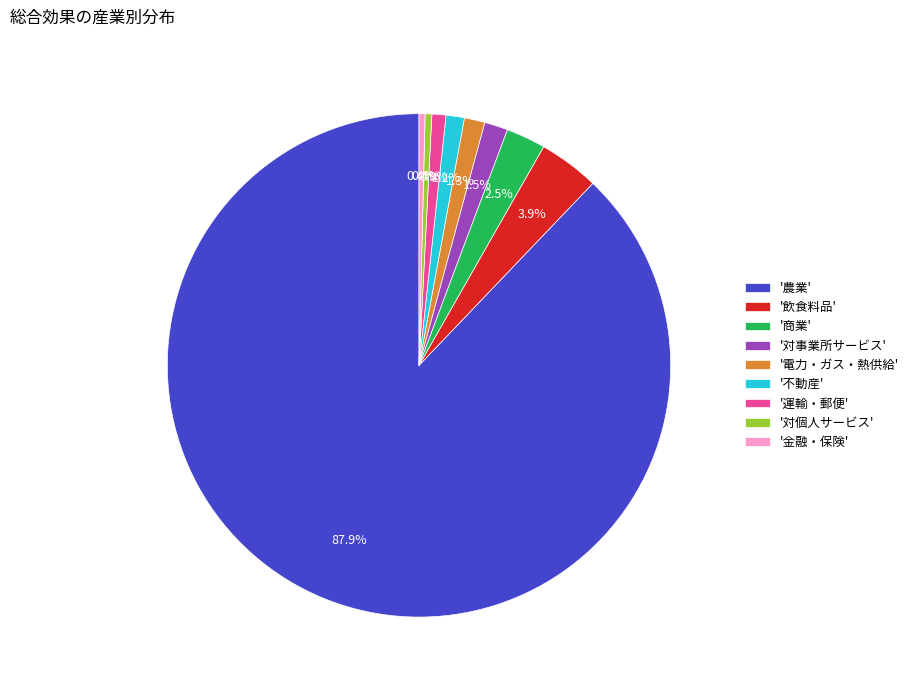

Between '農業' and '運輸・郵便', which is larger?

'農業'